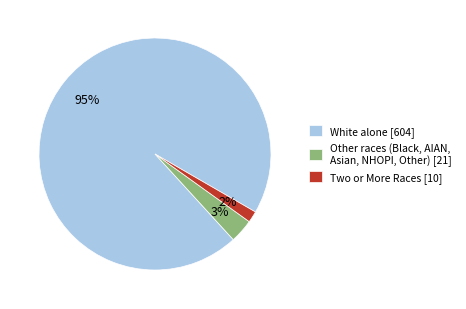

The Two or More Races [10] slice represents 8% of the pie. True or false?

False